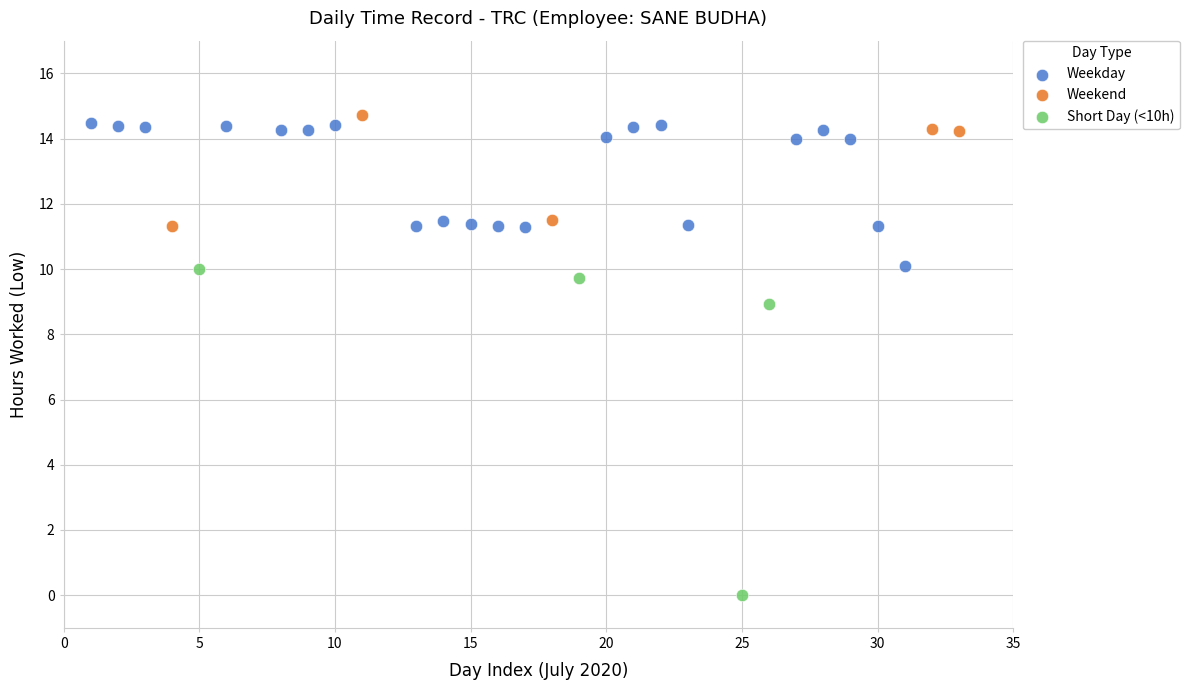

Which series reaches the minimum Y coordinate?

Short Day (<10h)